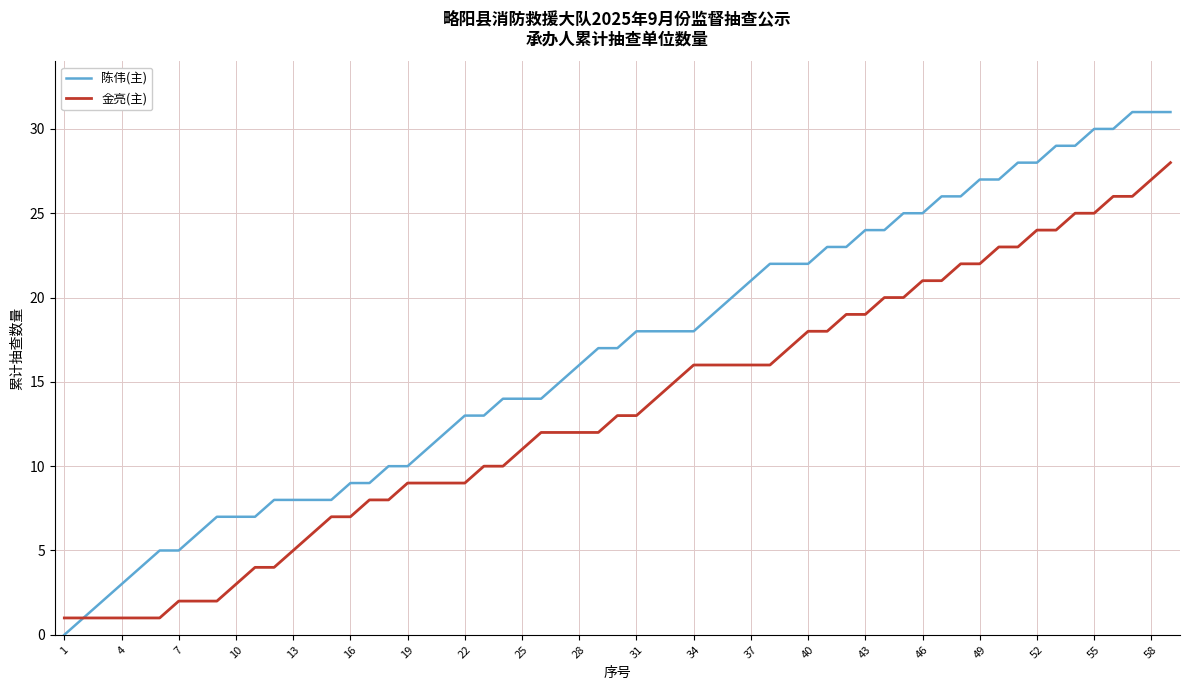

Which series has the largest total across all categories?

陈伟(主)